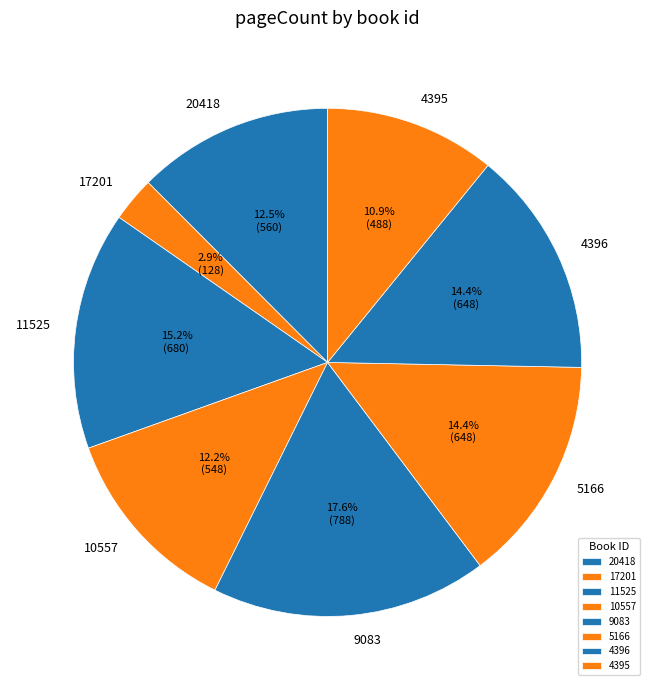

Approximately how many times larger is the value at 5166 compared to 4395?

1.3